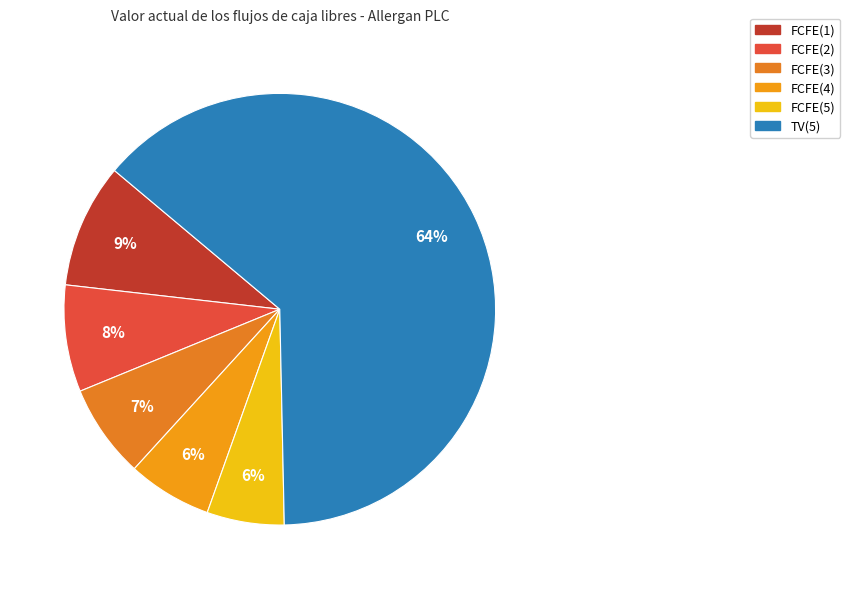

Which category has the biggest portion of the pie?

TV(5)